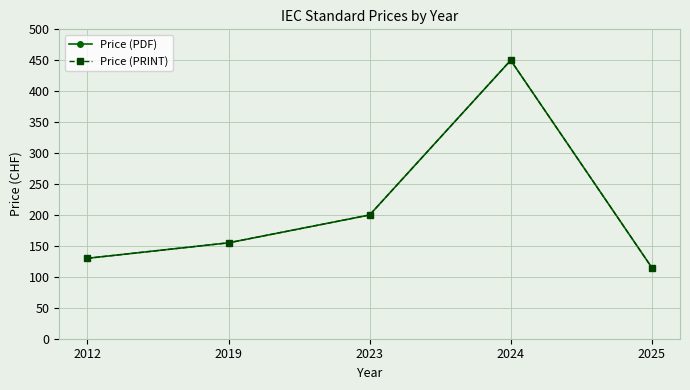

Rank the series at 2012 from lowest to highest value.

Price (PDF), Price (PRINT)